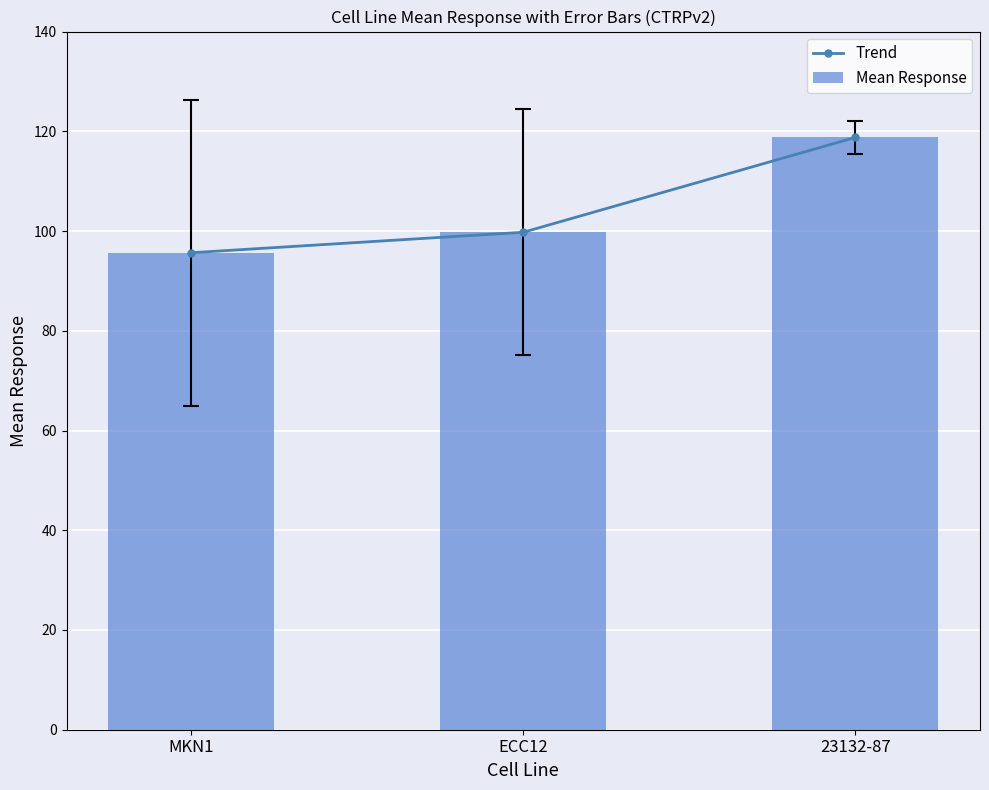

Count the number of data series in this chart.

2